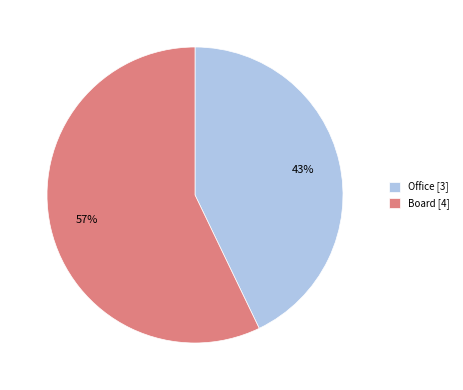

What is the largest slice in the pie chart?

Board